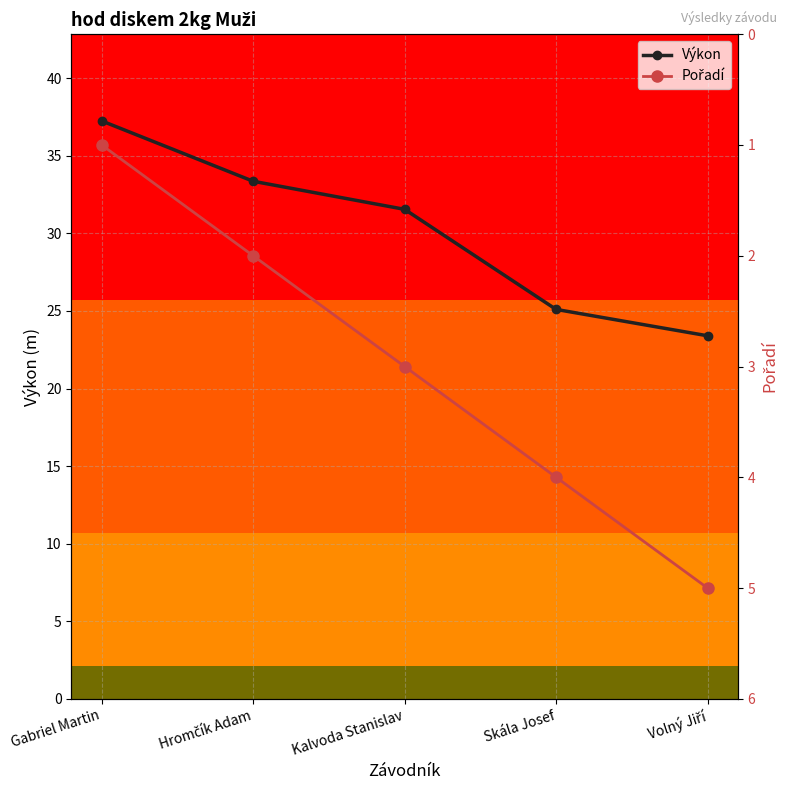

Is the value of Pořadí at Volný Jiří greater than the value of Výkon at Skála Josef?

No